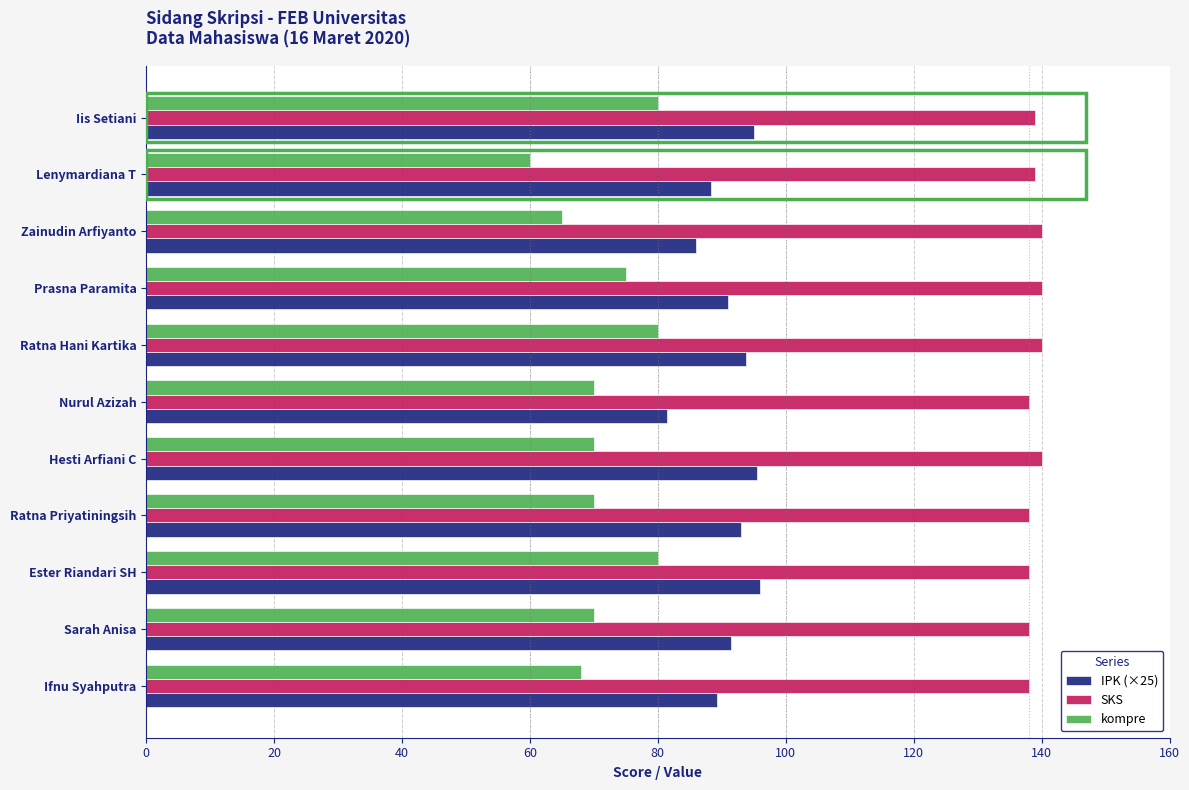

At Lenymardiana T, list the series in order from smallest to largest.

kompre, IPK (×25), SKS